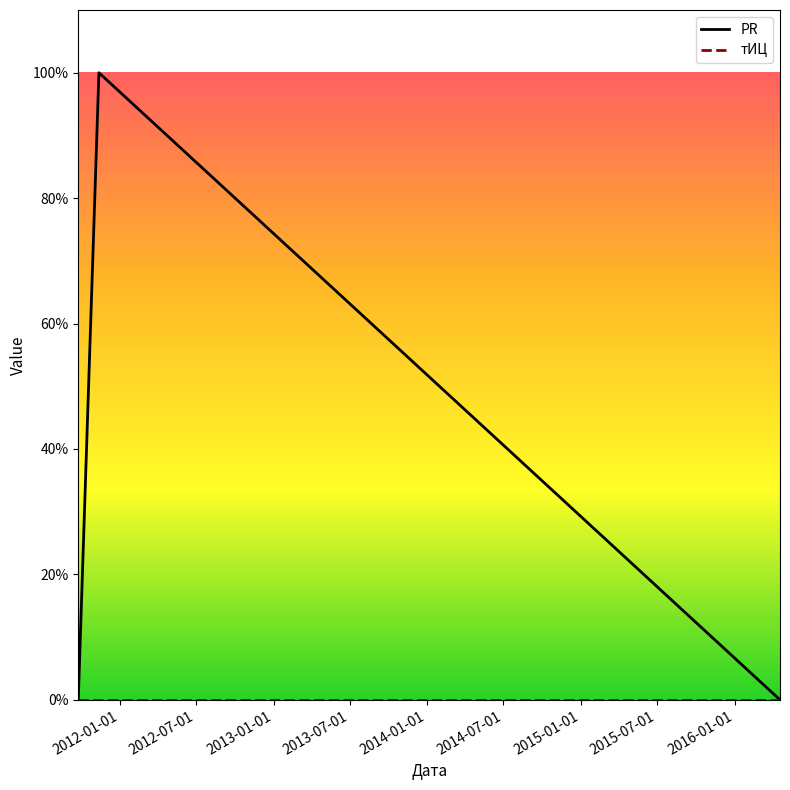

Does the chart display data point markers on the line(s)?

No